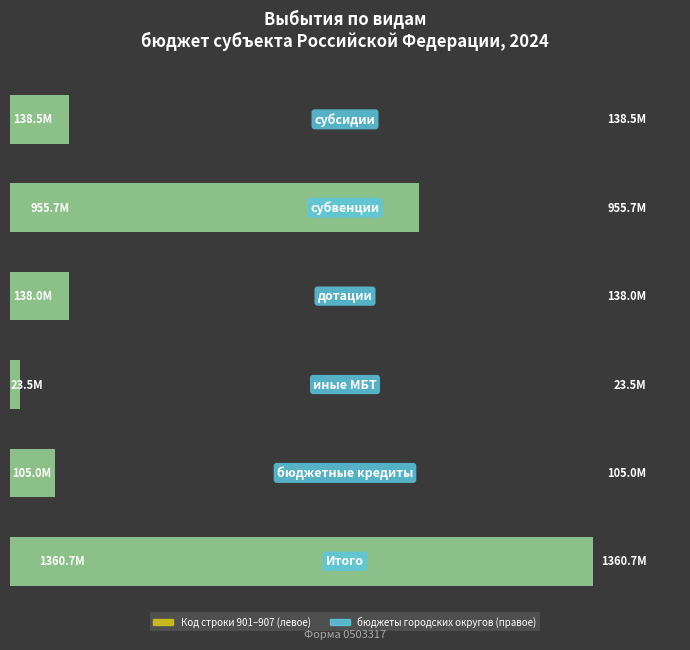

What position from the right is 0.6?

3